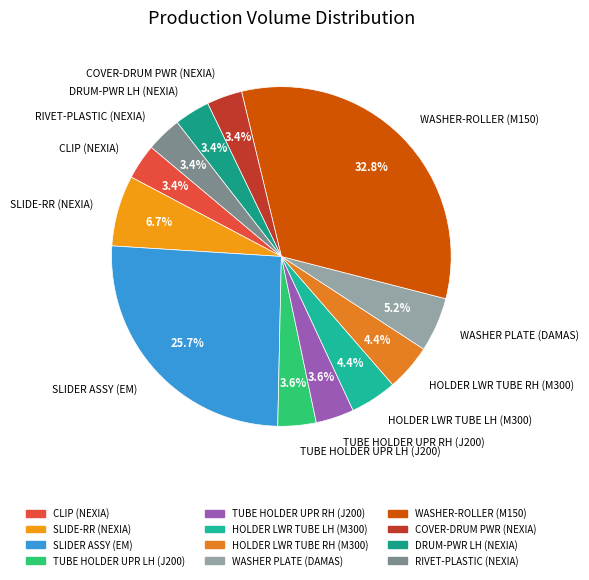

To the nearest percent, what is the average slice percentage?

8%